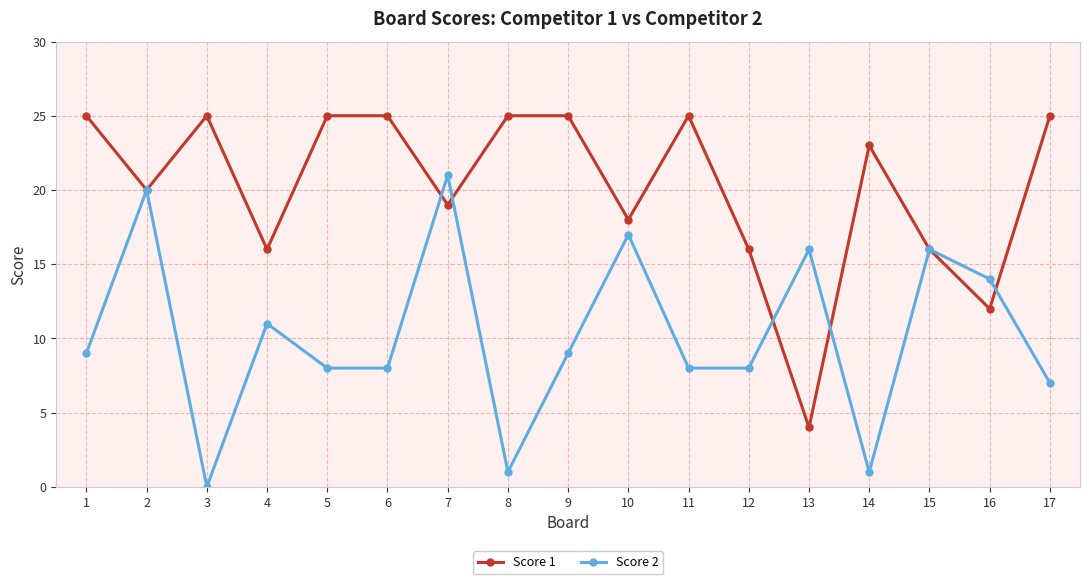

At how many categories does at least one series exceed 12?

17